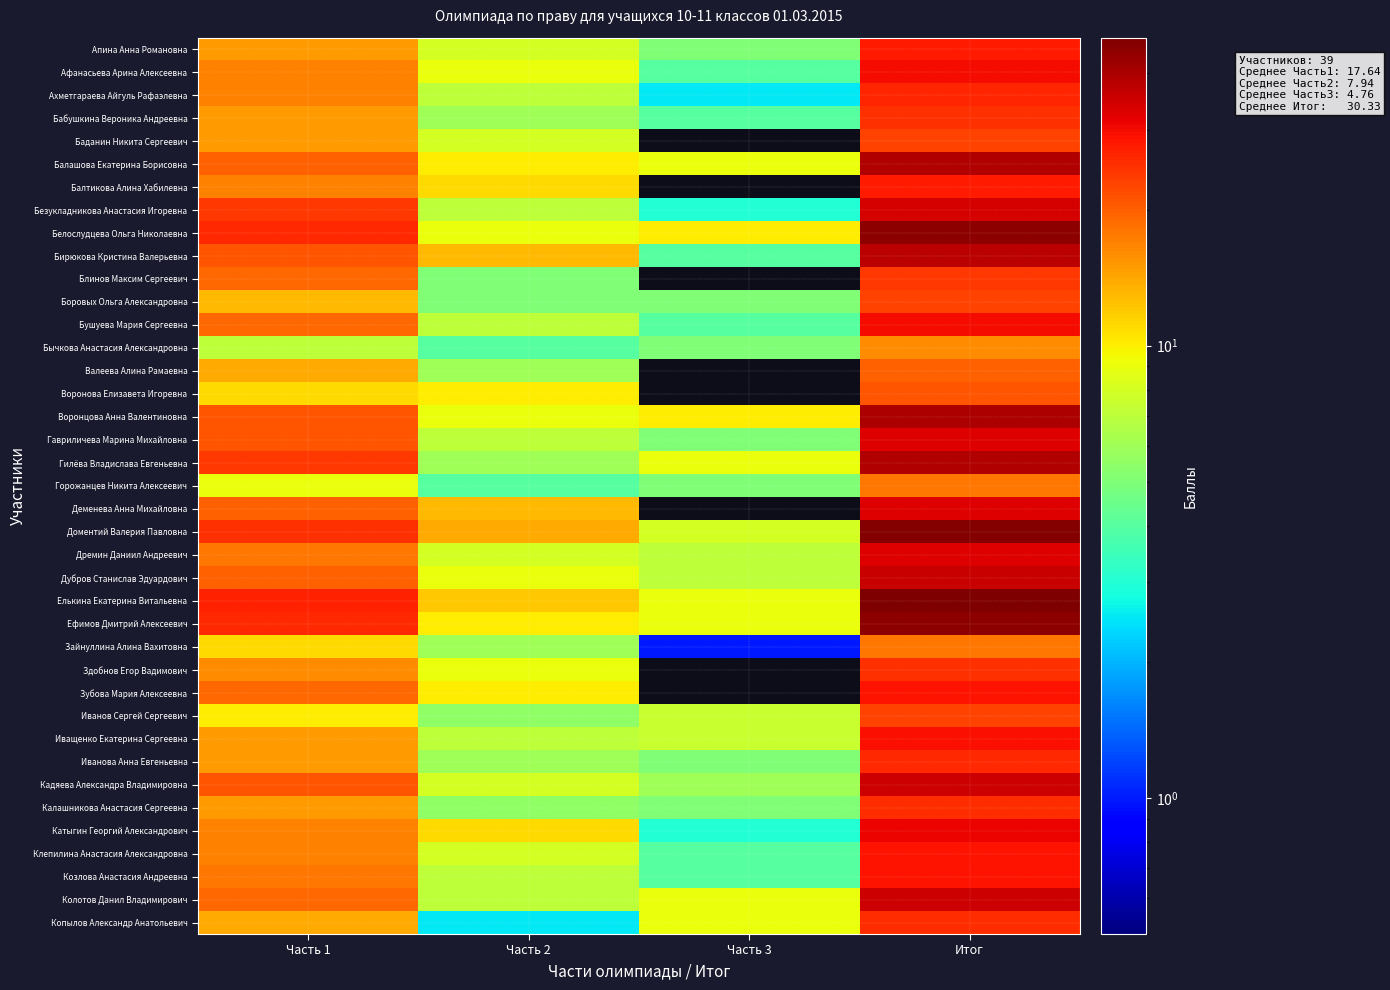

Count the number of data series in this chart.

39